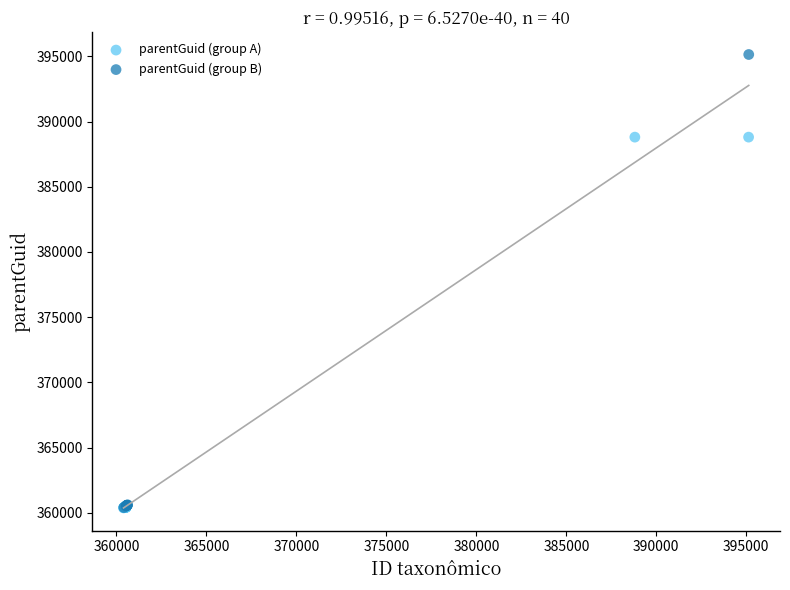

Which series contains the highest Y value?

parentGuid (group B)